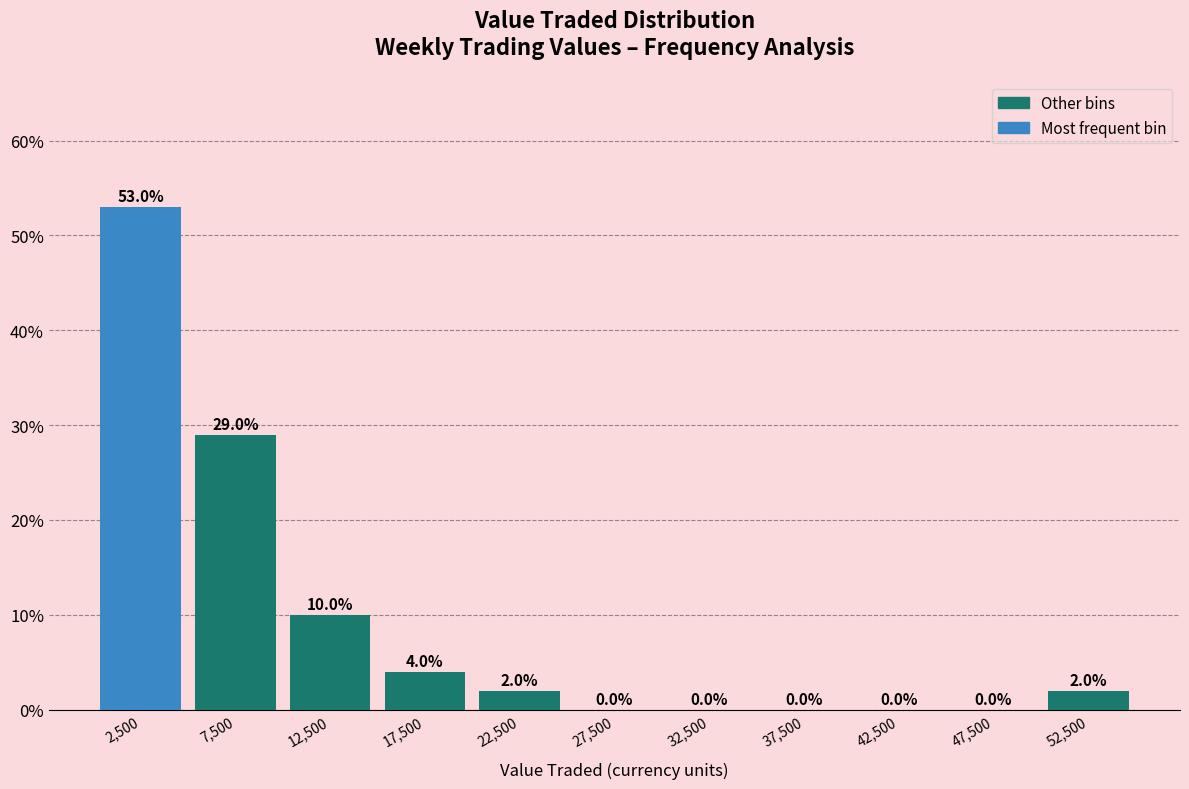

What is the height of the bar covering 15000 to 20000 on the x-axis?

4.0